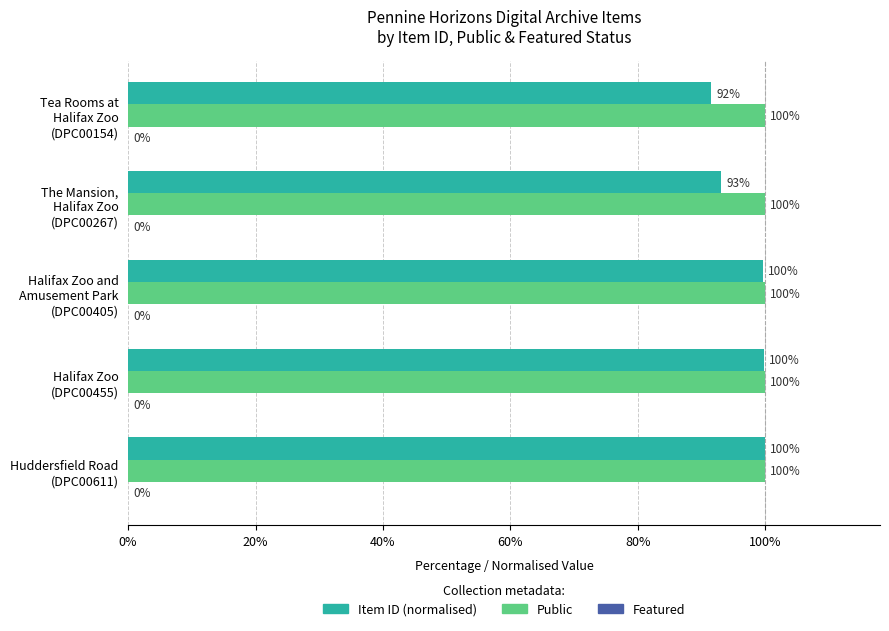

Which series has the largest total across all categories?

Public